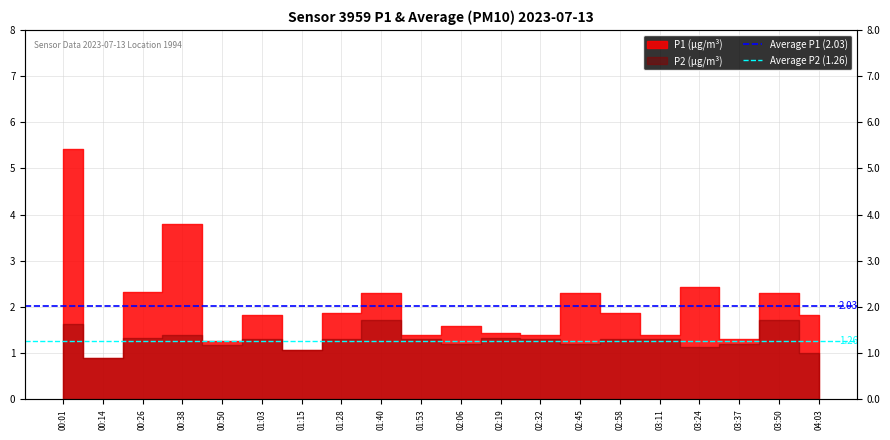

Does the chart have visible grid lines?

Yes